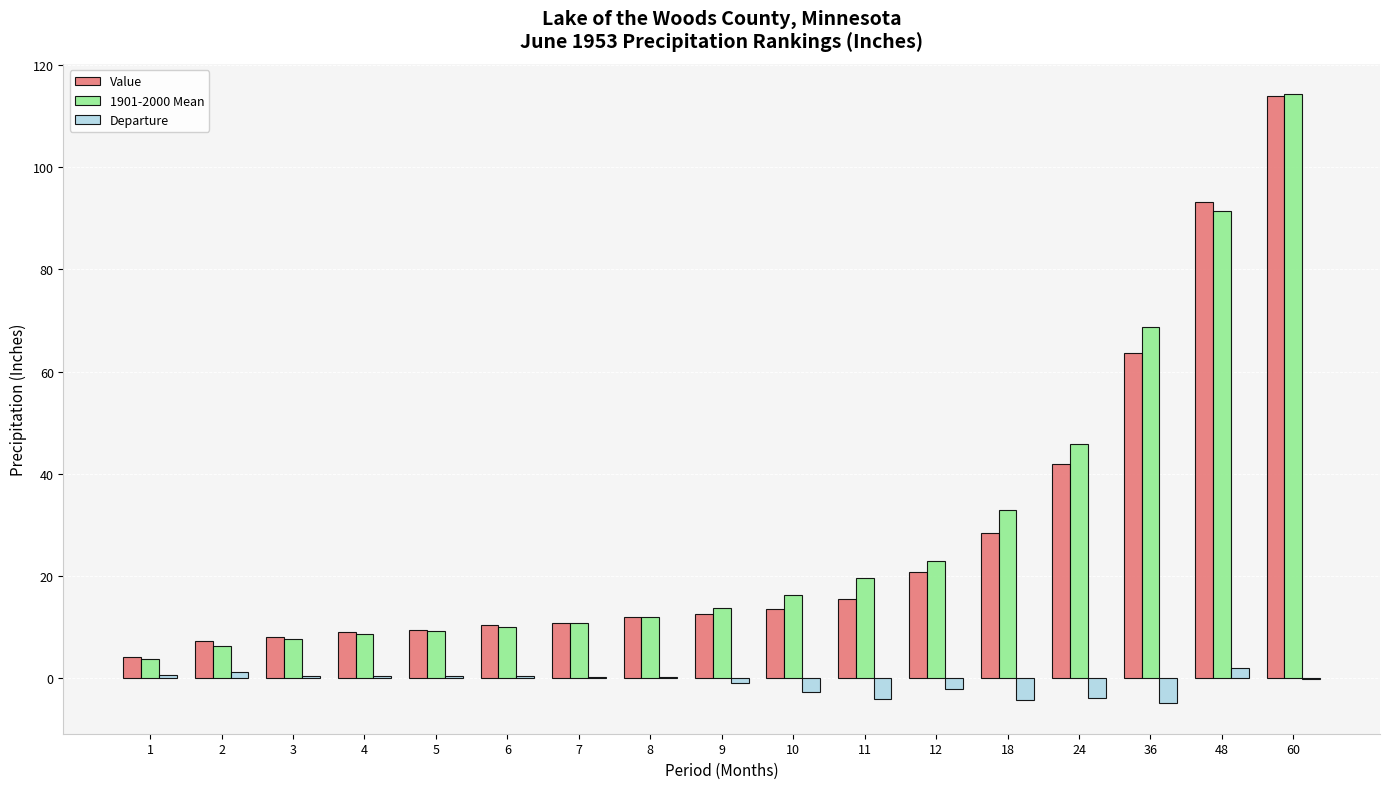

Is it true that Departure equals -0.2 at 60?

True